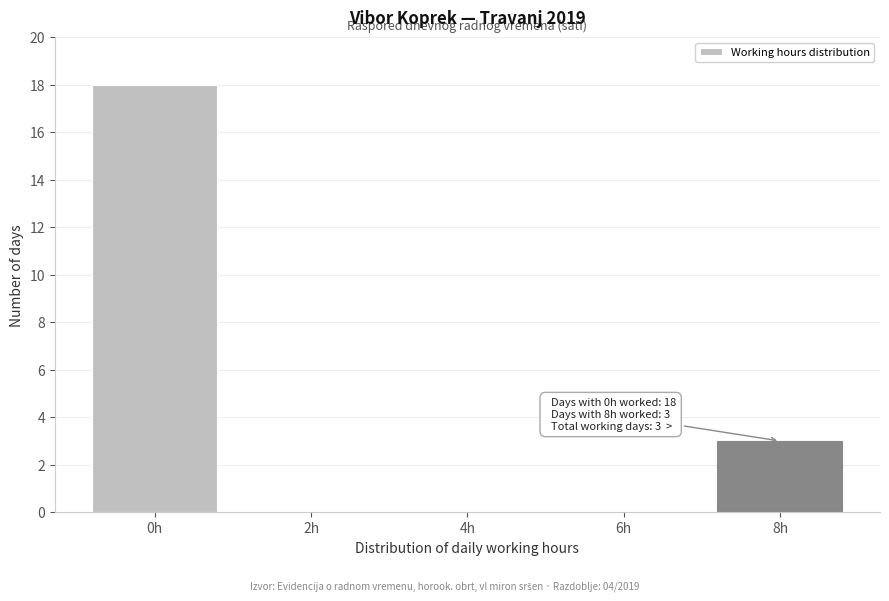

Reading left to right, transcribe all the data shown in this chart.

0h=18	2h=0	4h=0	6h=0	8h=3